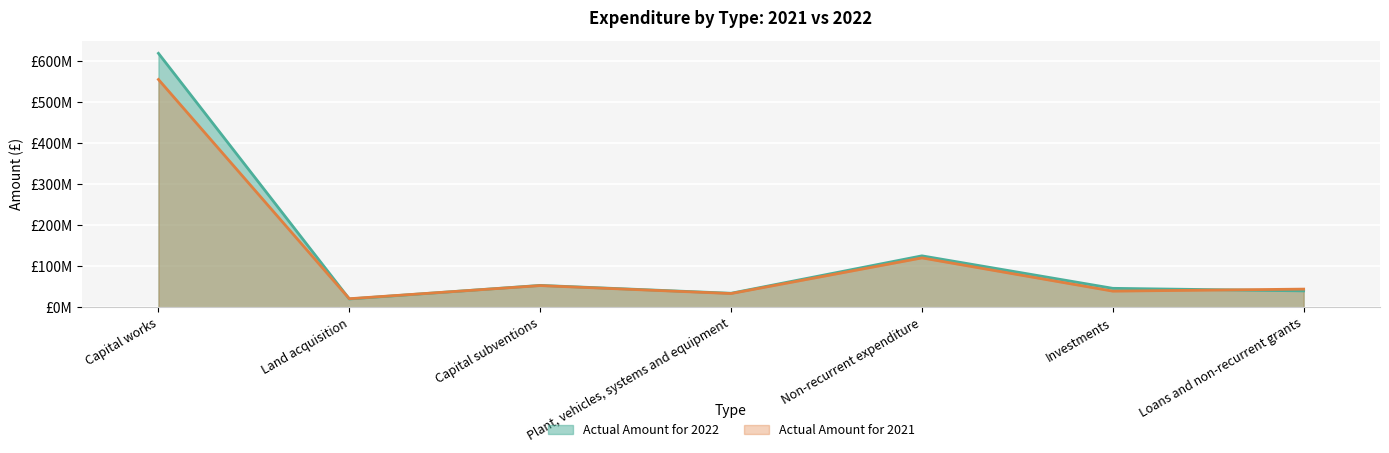

How many times do Actual Amount for 2021 and Actual Amount for 2022 cross each other?

3